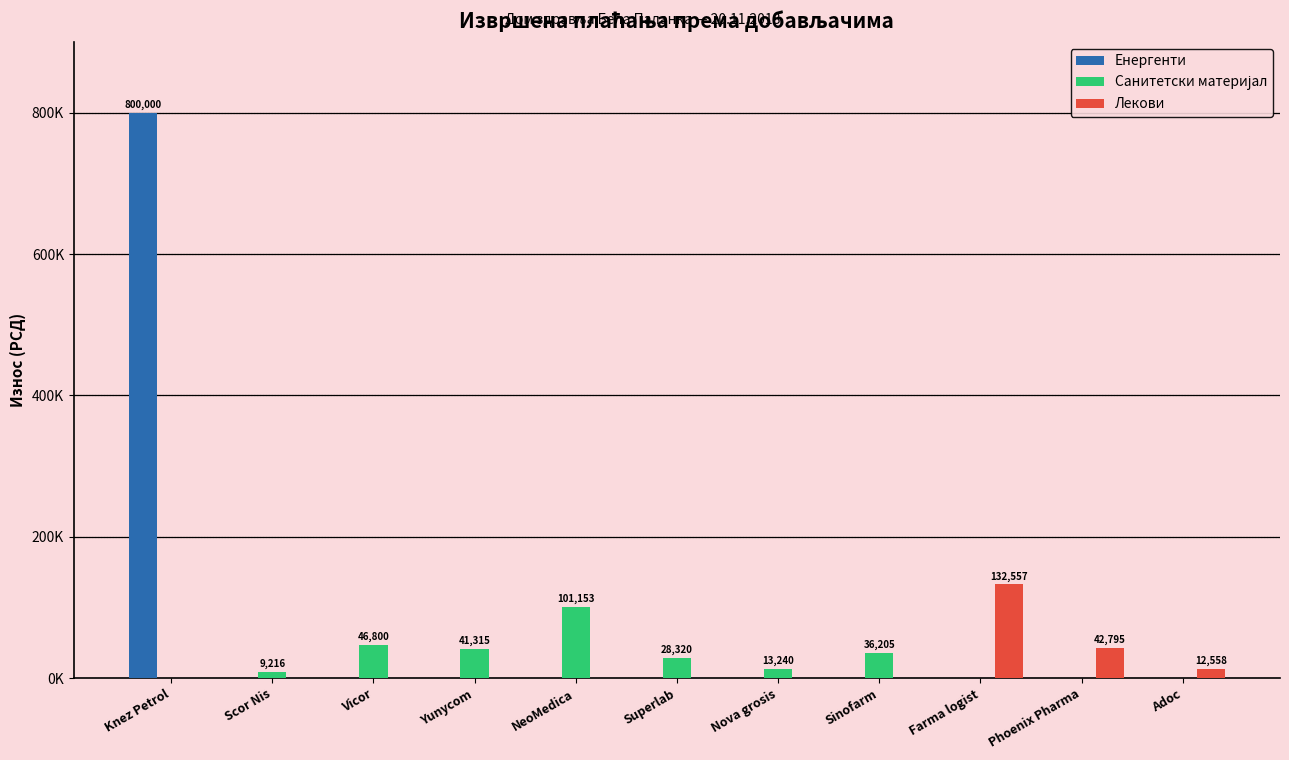

What is the average value of the Лекови series?

17082.7